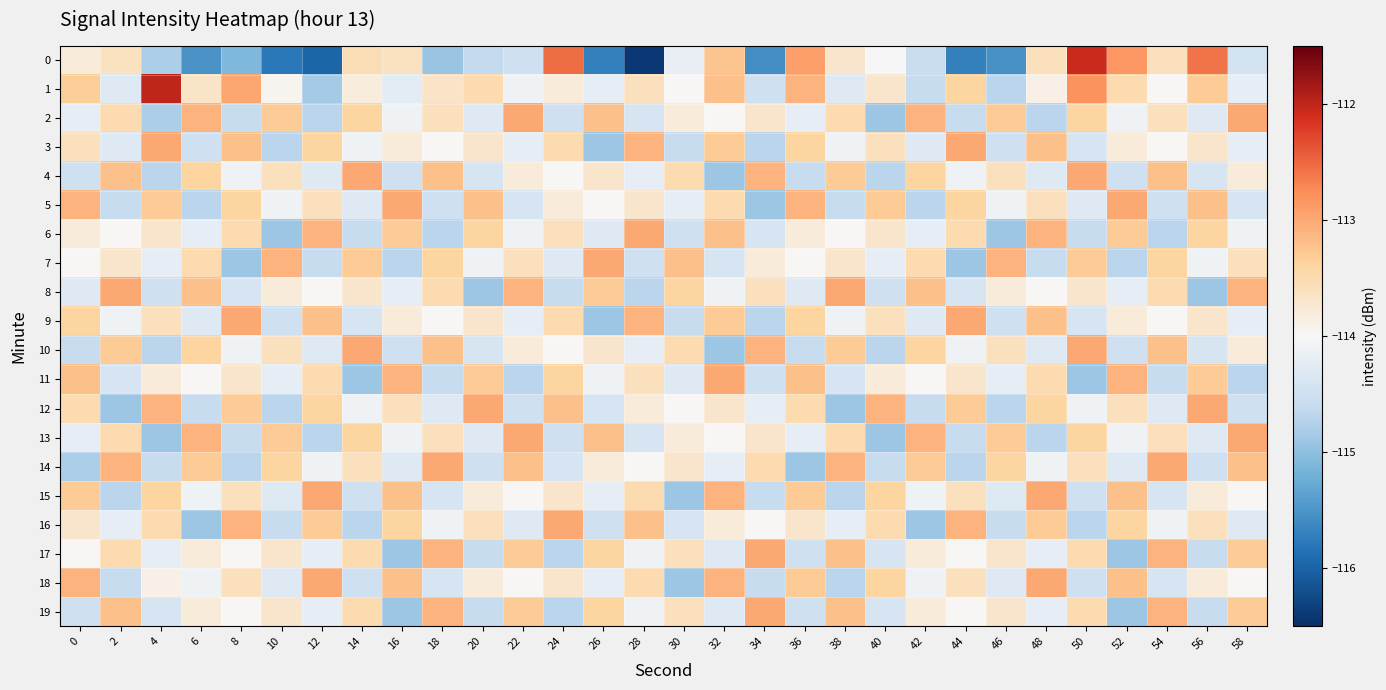

Rank the series at 4 from lowest to highest value.

13, 2, 0, 4, 10, 14, 8, 19, 7, 17, 18, 11, 6, 9, 16, 15, 5, 12, 3, 1